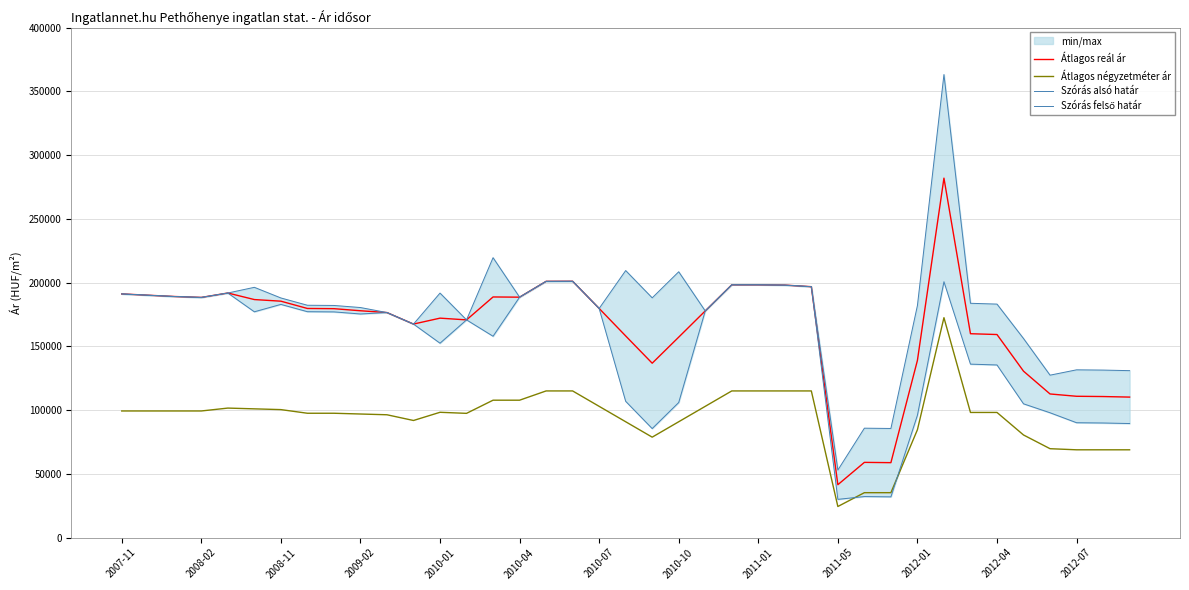

What is the difference between the maximum and second lowest values in the Átlagos reál ár series?

223128